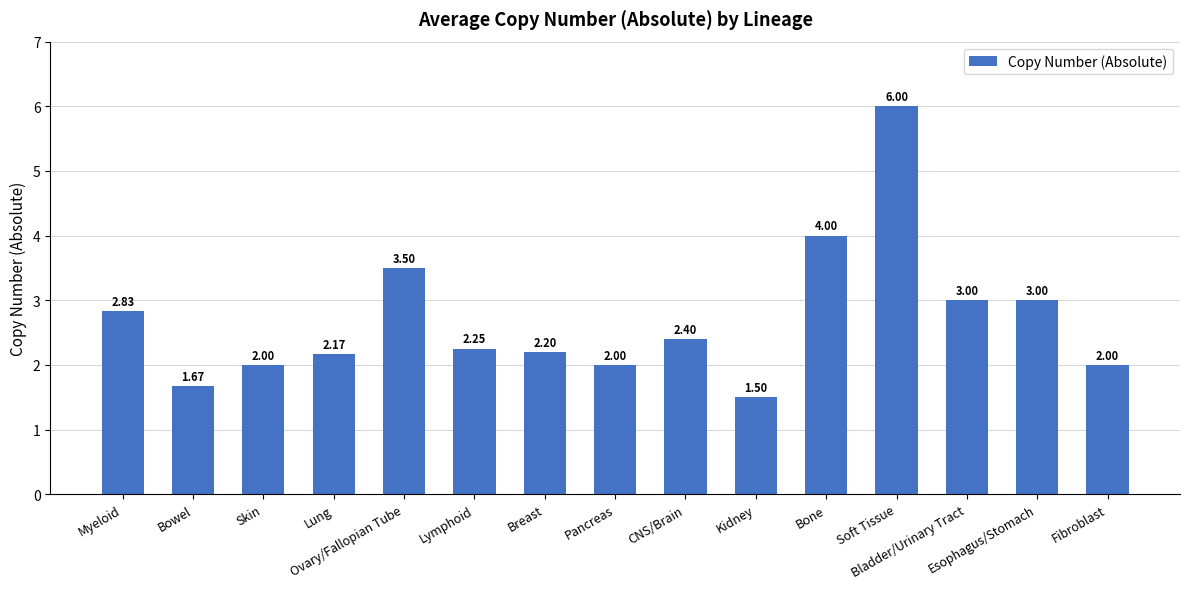

What is the difference between the maximum and minimum values?

4.5